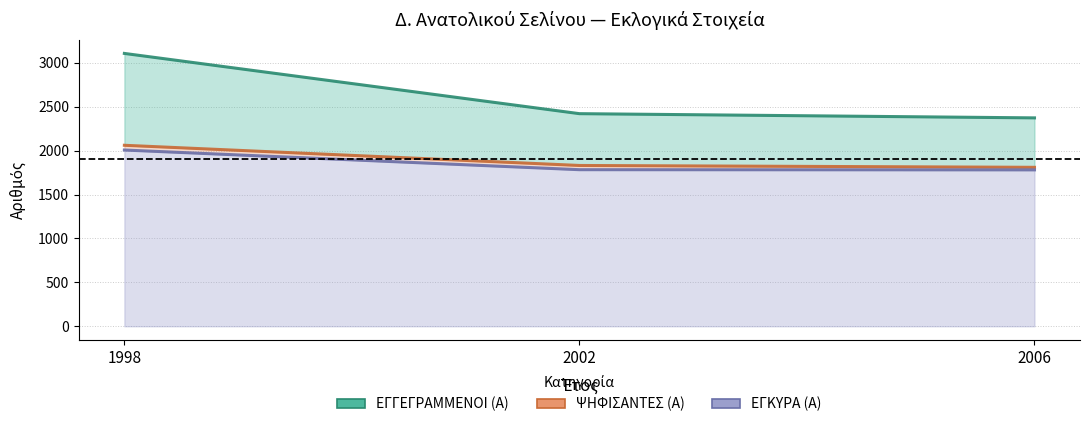

Where is ΕΓΚΥΡΑ (Α) nearest to the value 1894?

2002